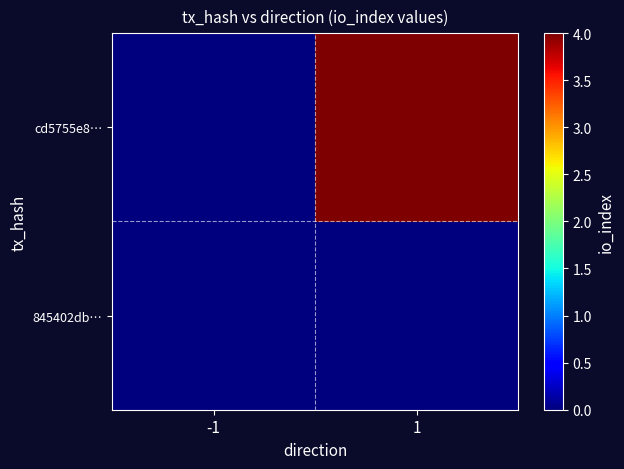

Reading left to right, transcribe all the data shown in this chart.

845402db…: -1=0	1=0
cd5755e8…: -1=0	1=4